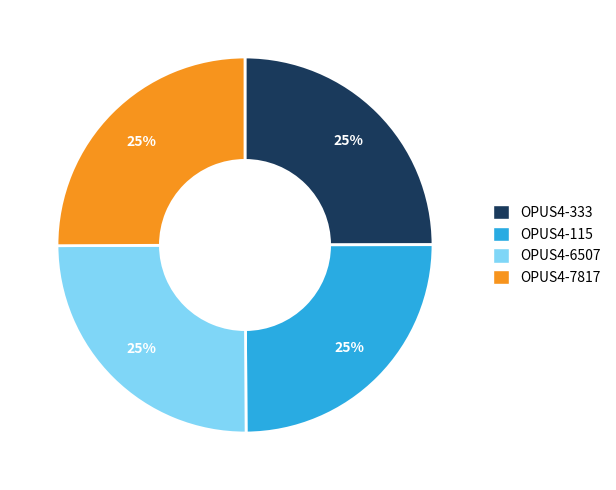

How many slices are in this pie chart?

4